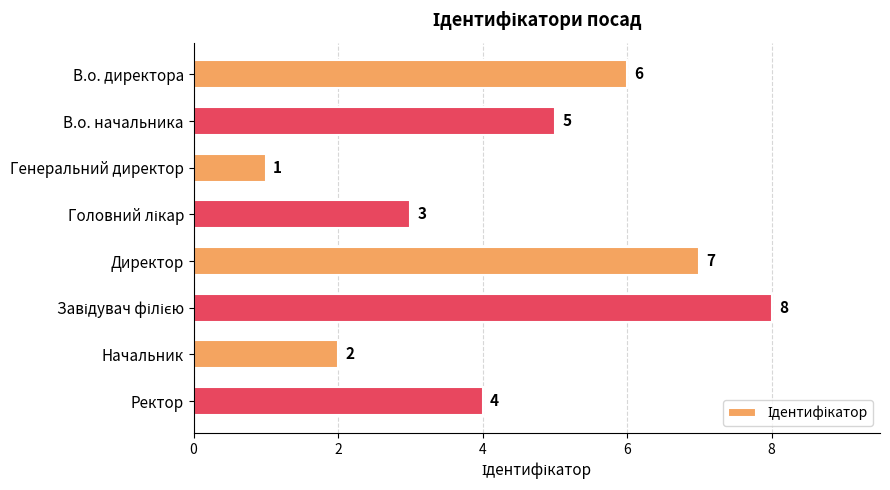

Reading top to bottom, what are all the values shown in this chart?

6	5	1	3	7	8	2	4